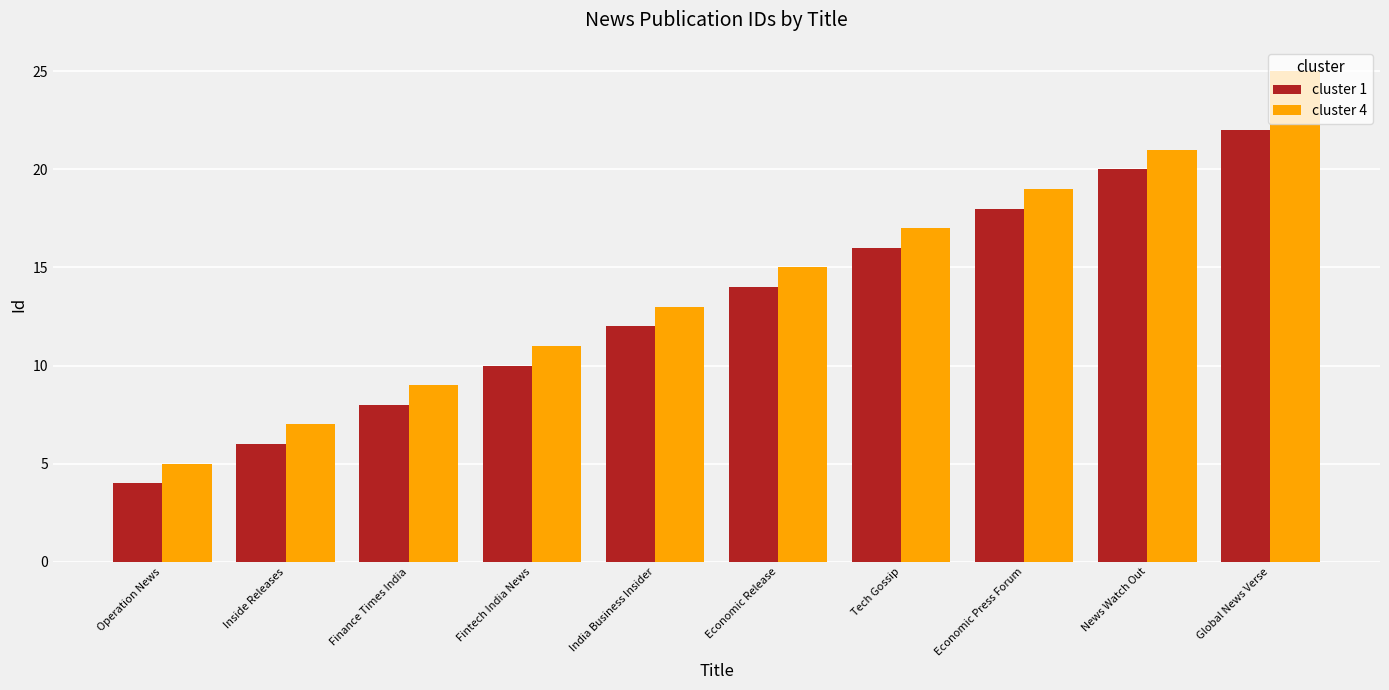

Which series has the widest spread of values?

cluster 4